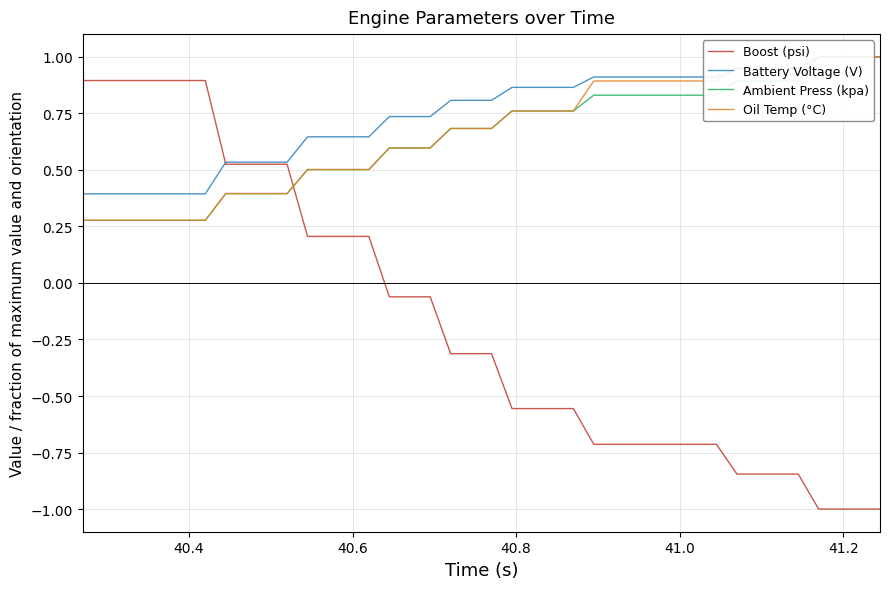

At how many categories does at least one series exceed 0?

40